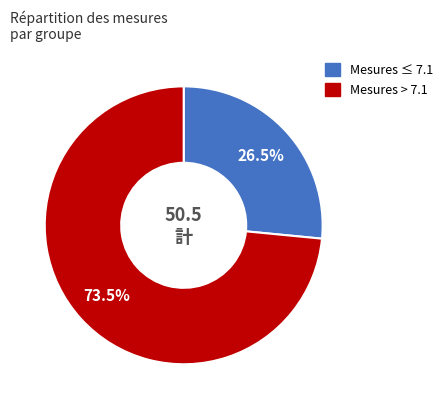

What is the ratio of the value at Mesures ≤ 7.1 to the value at Mesures > 7.1?

0.4